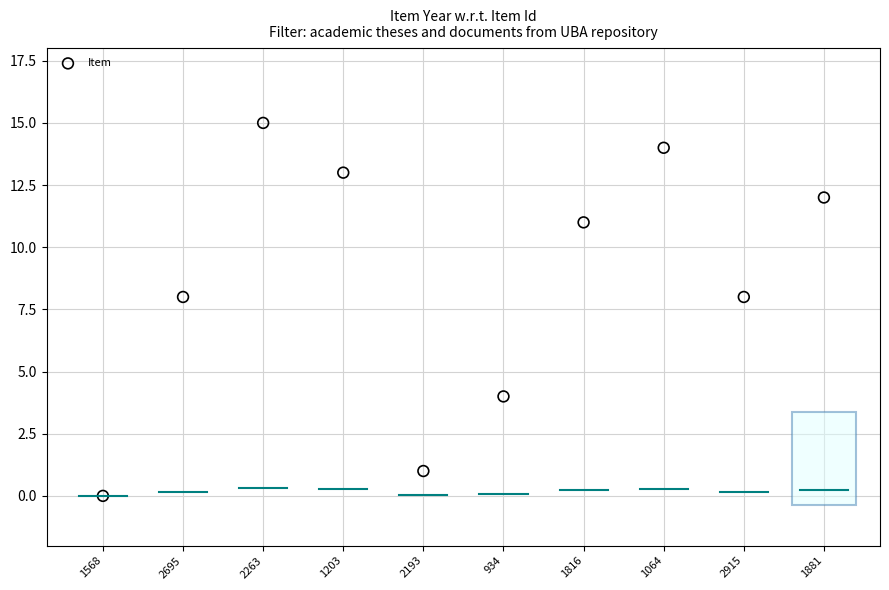

What is the average Y value?

9